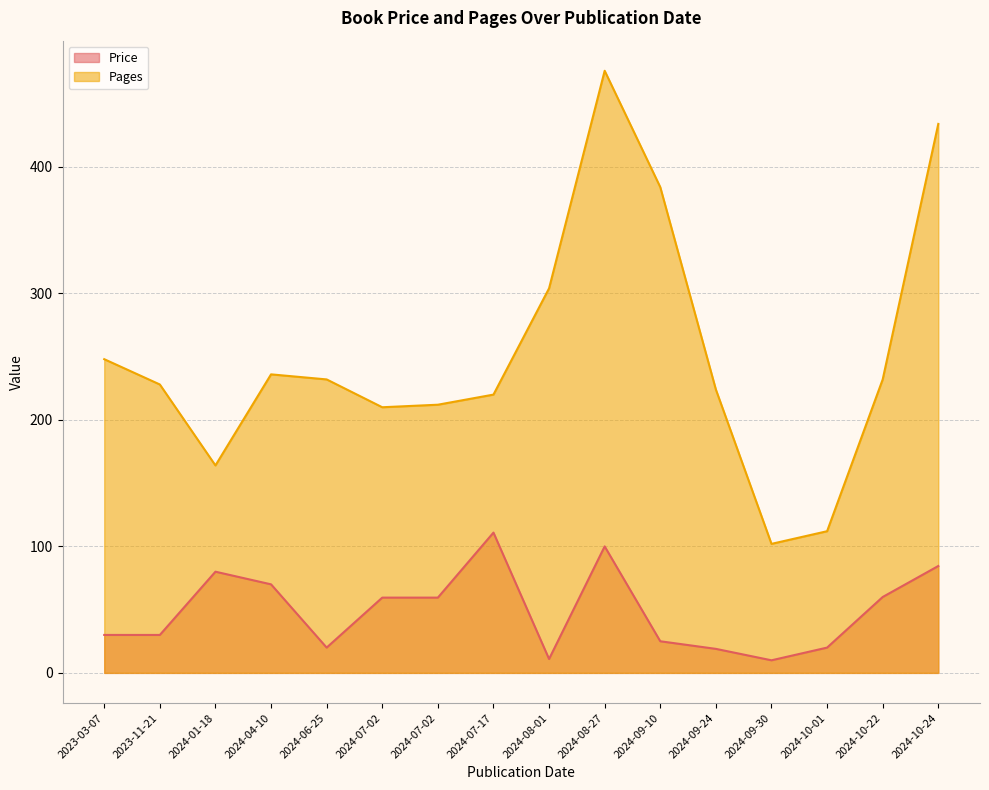

Which series changed the most between 2024-07-02 and 2024-08-01?

Pages